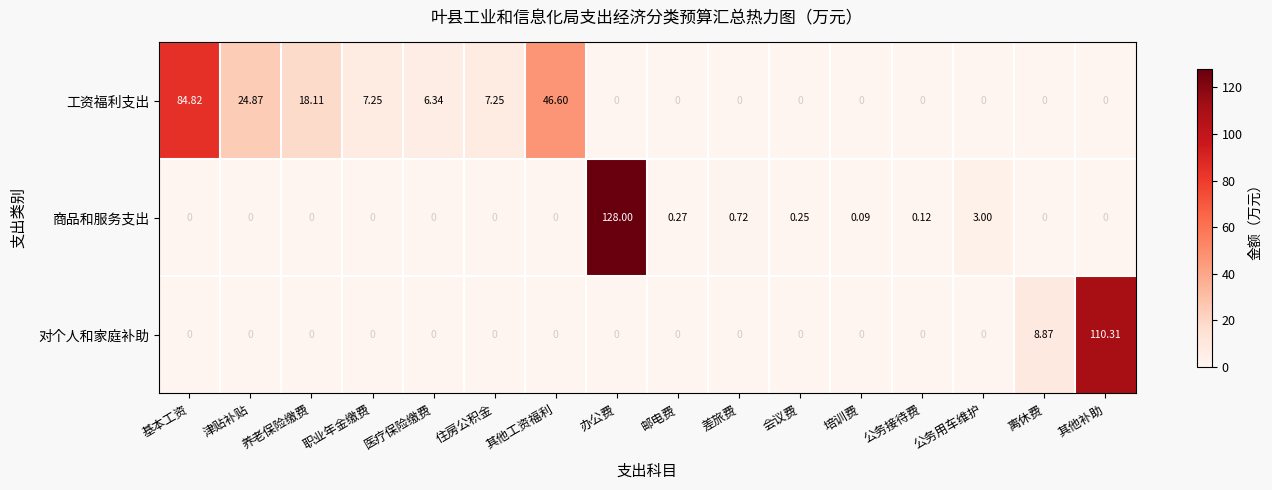

List the series in order of their overall mean, highest first.

工资福利支出, 商品和服务支出, 对个人和家庭补助